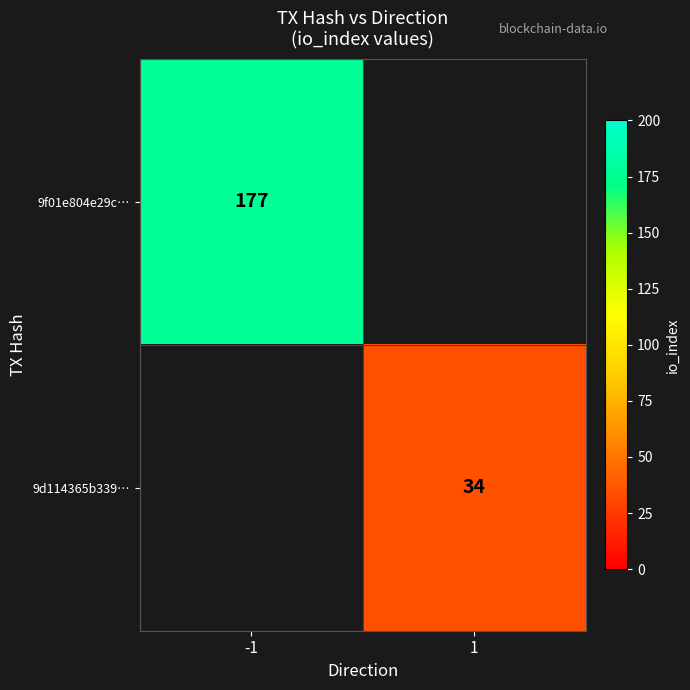

Is it true that 9d114365b339… equals 34 at 1?

True